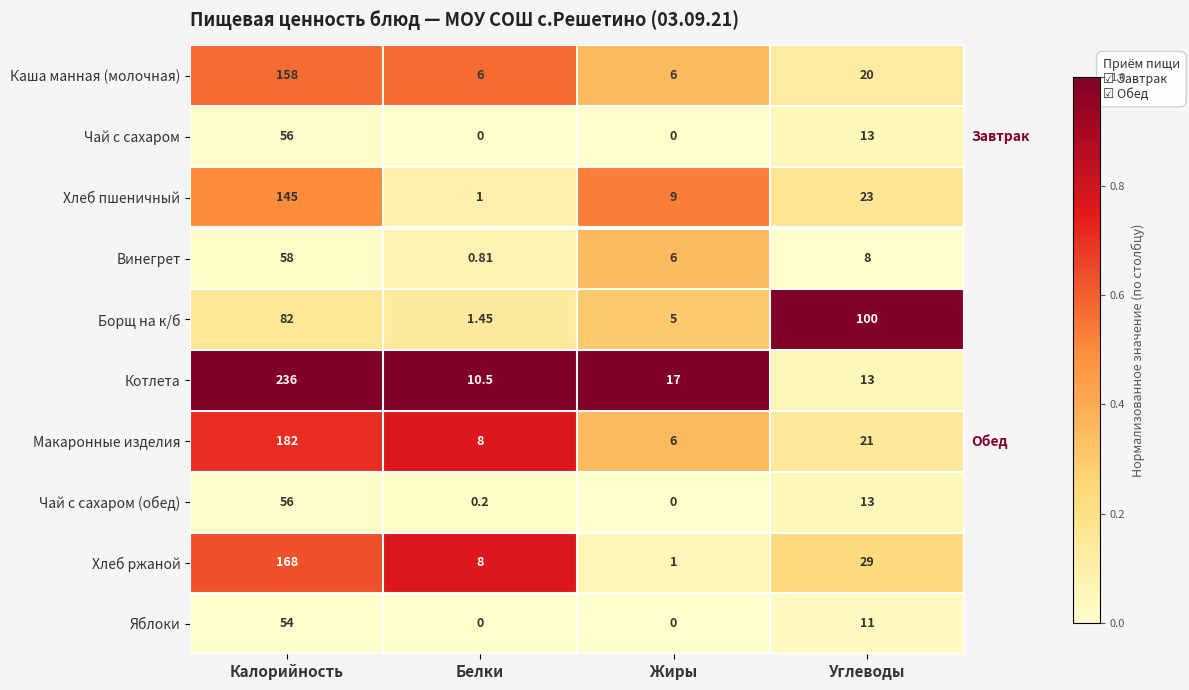

How many data points does each series have?

4